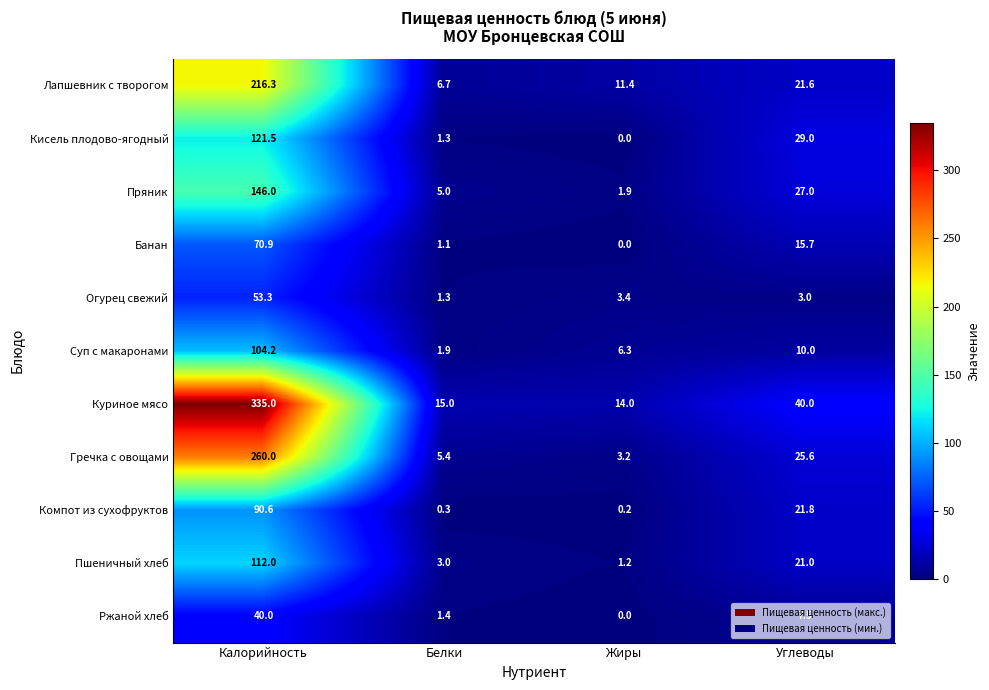

What is the average value of the Пшеничный хлеб series?

34.3